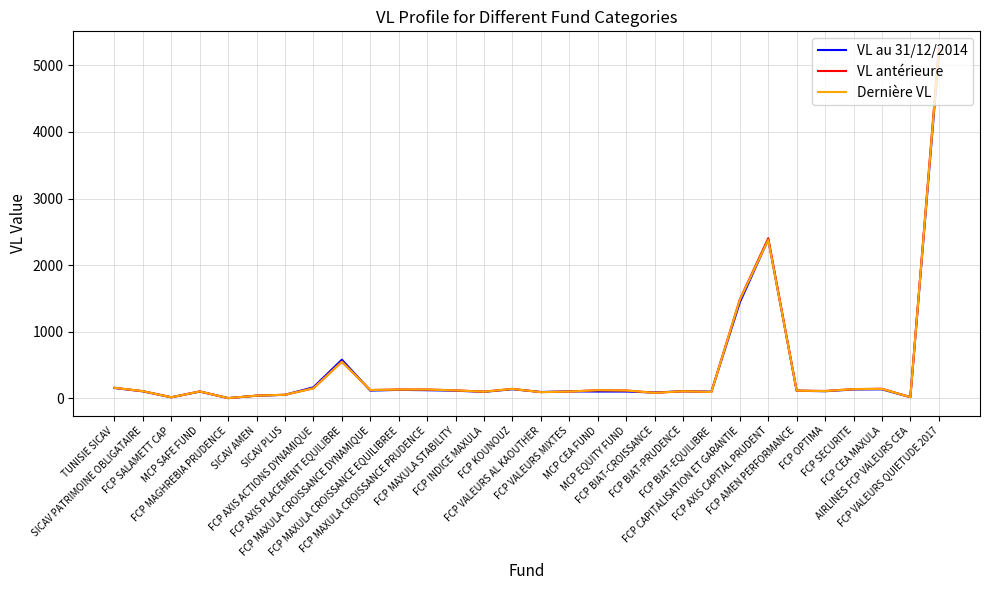

Rank the series by their average value, from highest to lowest.

VL antérieure, Dernière VL, VL au 31/12/2014